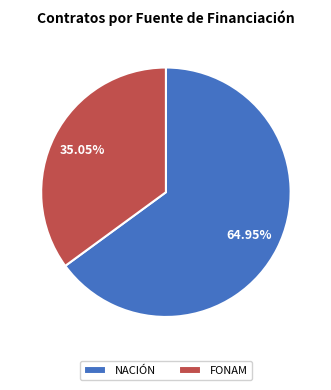

Which category has the smallest portion of the pie?

FONAM